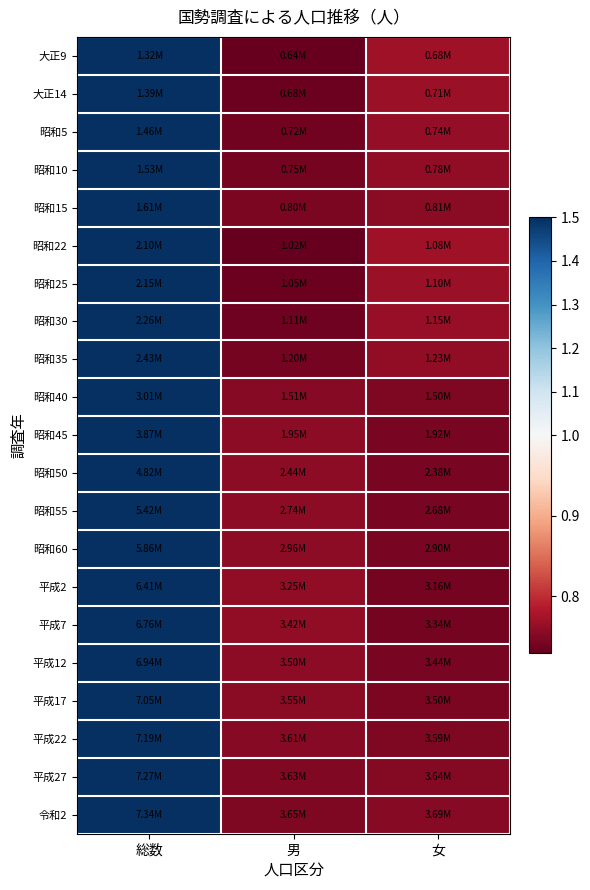

Which has a higher value, 男 or 総数?

総数